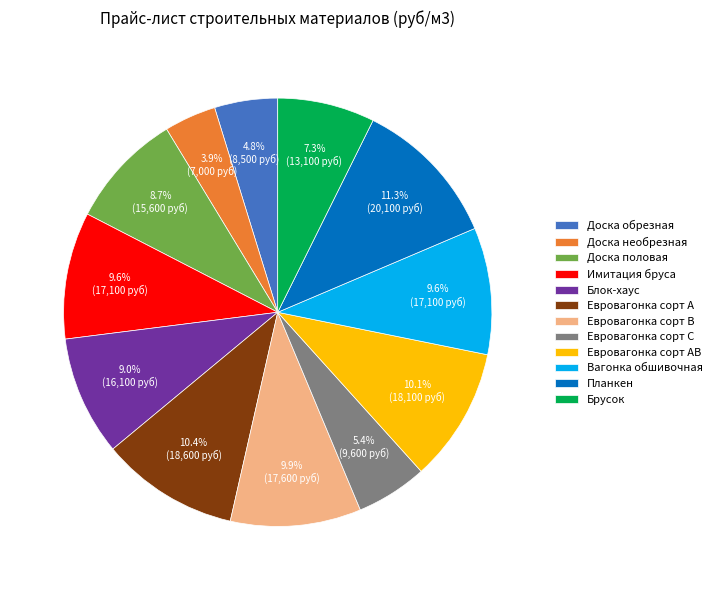

How many segments does this pie chart have?

12